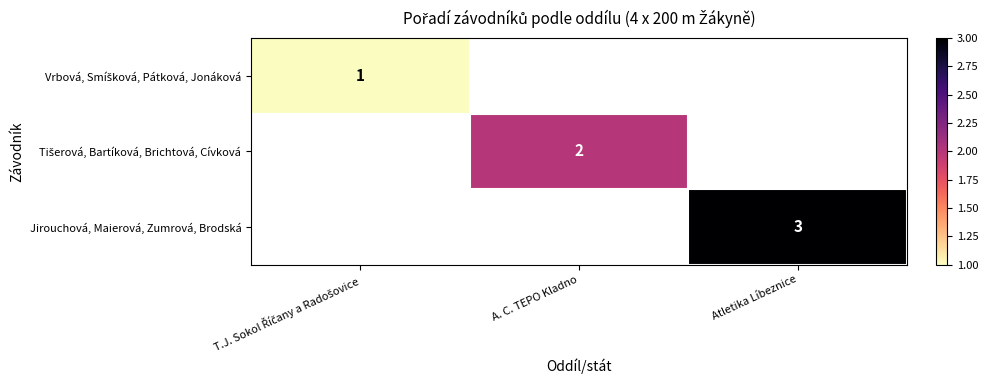

At Atletika Líbeznice, list the series in order from largest to smallest.

Vrbová, Smíšková, Pátková, Jonáková, Tišerová, Bartíková, Brichtová, Cívková, Jirouchová, Maierová, Zumrová, Brodská